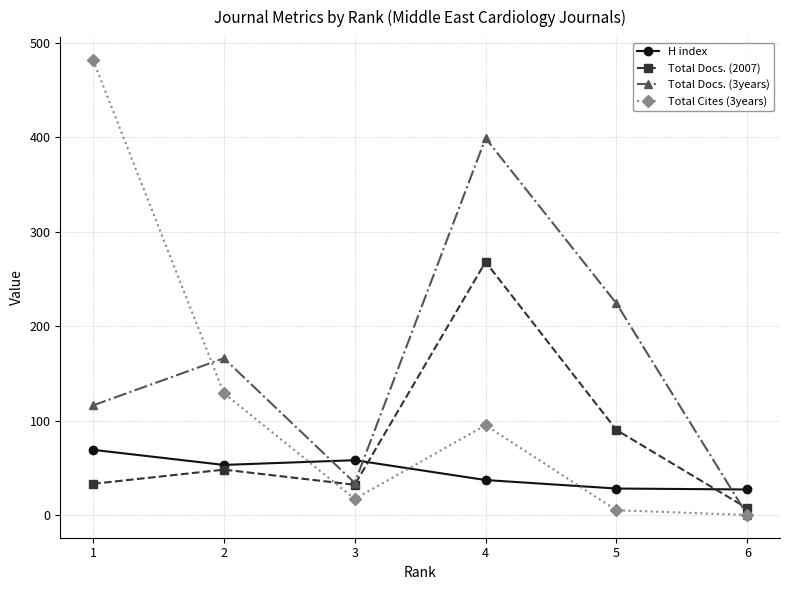

Is it true that H index equals 22 at 2?

False